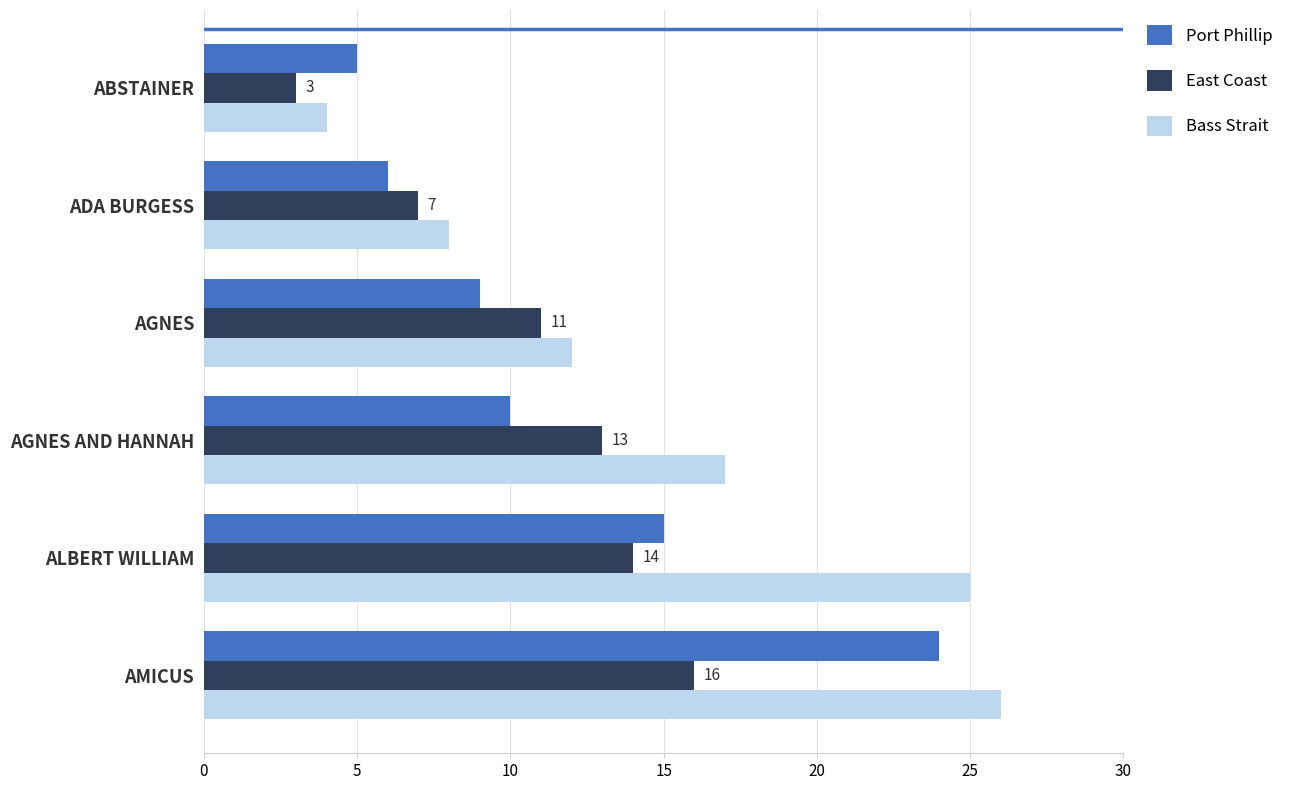

Which category has the lowest value across all series?

ABSTAINER